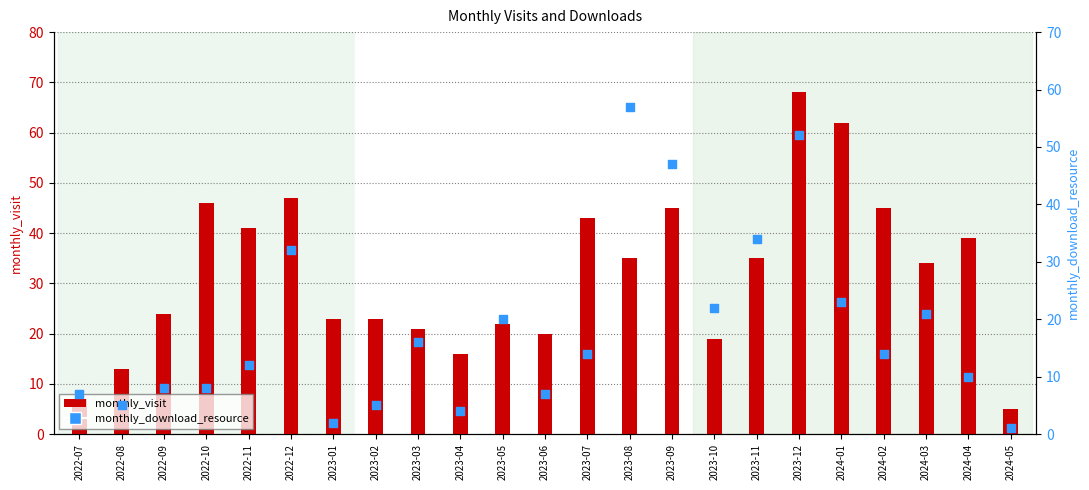

Is the value of monthly_visit at 2024-05 greater than the value of monthly_download_resource at 2024-05?

Yes